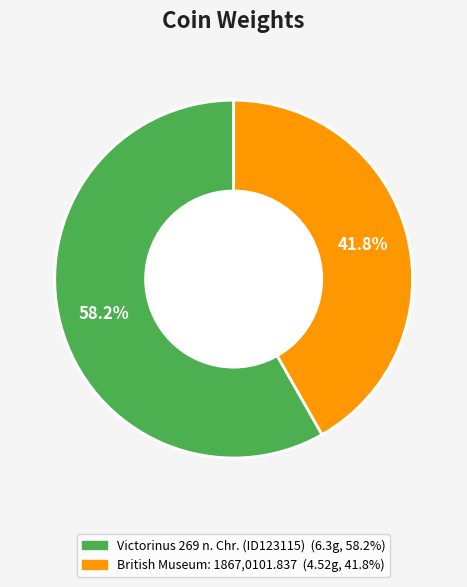

Rank the categories by value from lowest to highest.

British Museum: 1867,0101.837, Victorinus 269 n. Chr. (ID123115)